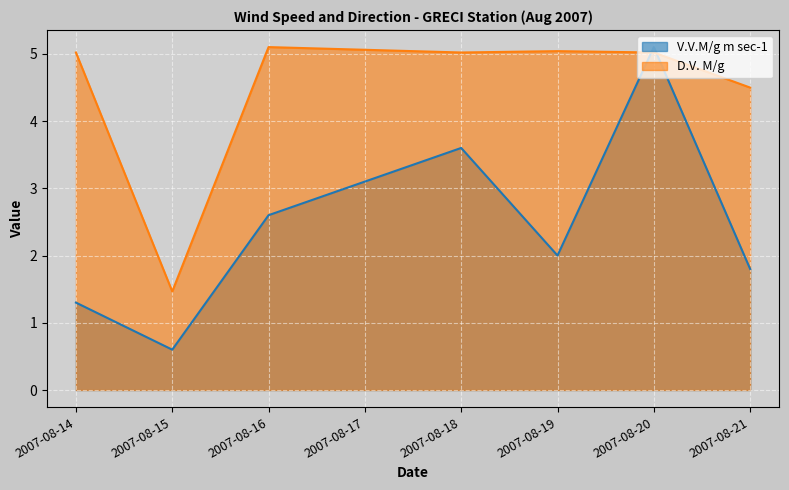

What is the difference between the maximum and minimum values in the D.V. M/g series?

3.6